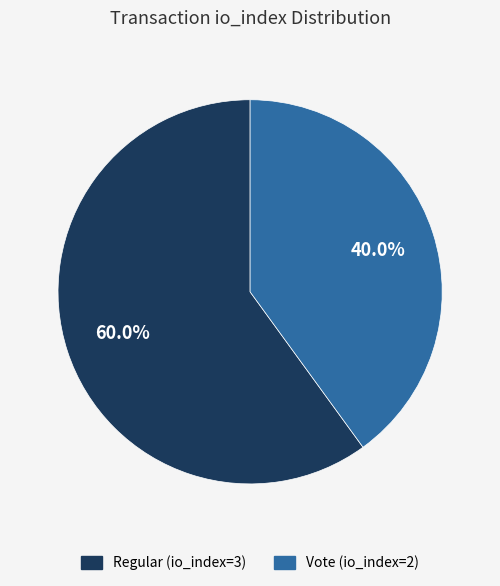

Rank the categories by value from highest to lowest.

Regular, Vote